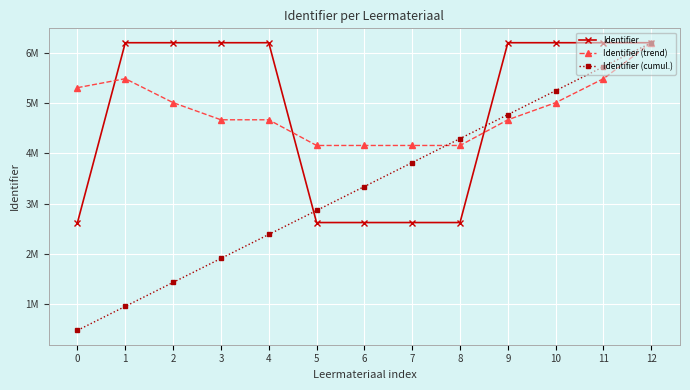

Does the chart have visible grid lines?

Yes